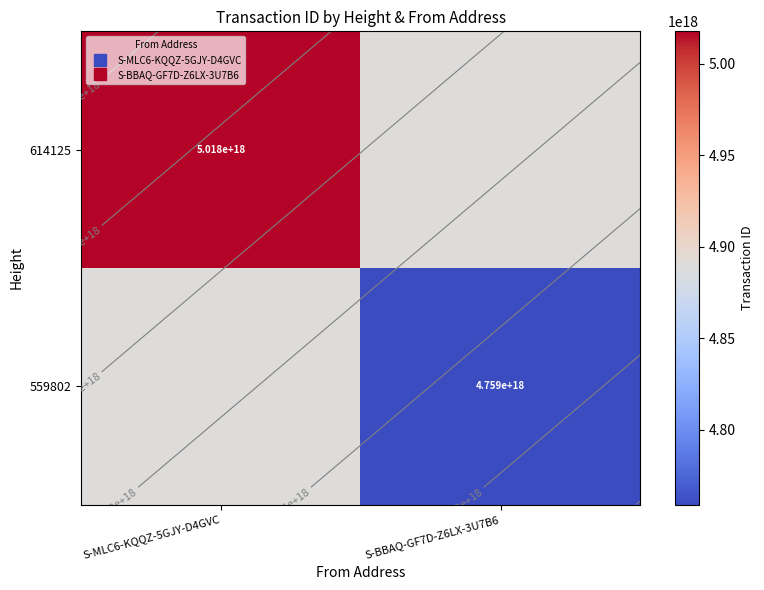

Is the value of 559802 at S-MLC6-KQQZ-5GJY-D4GVC greater than the value of 614125 at S-MLC6-KQQZ-5GJY-D4GVC?

No